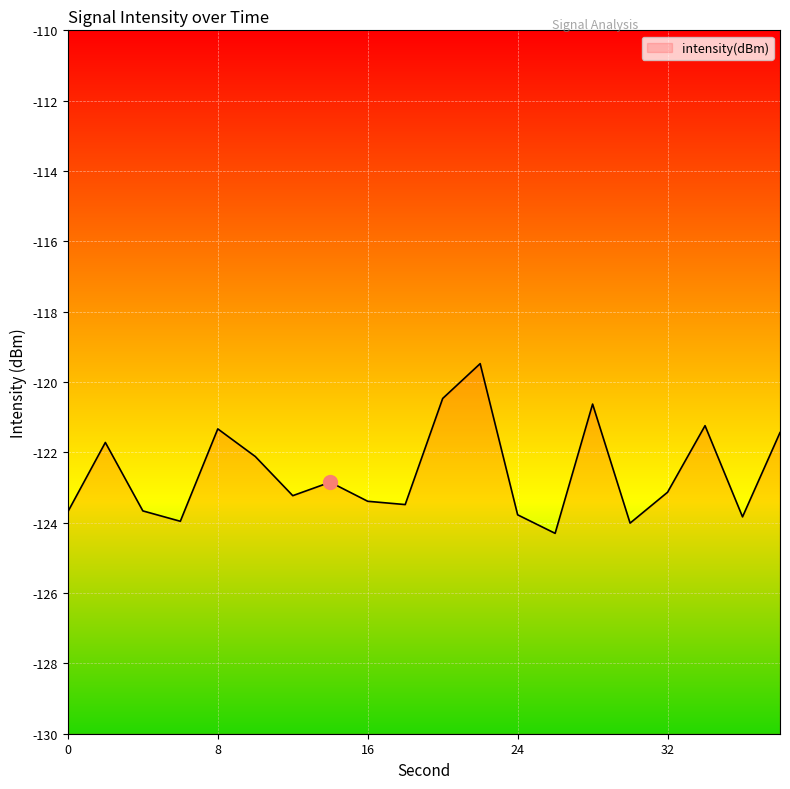

At which category does the data reach its first local peak?

2